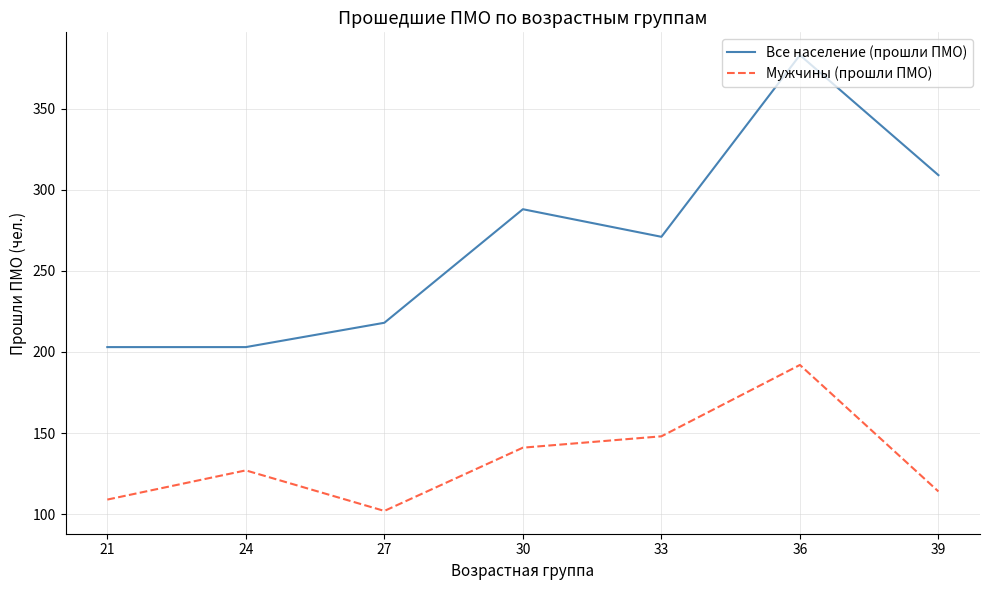

What is the sum of the Мужчины (прошли ПМО) values at 24 and 30?

268